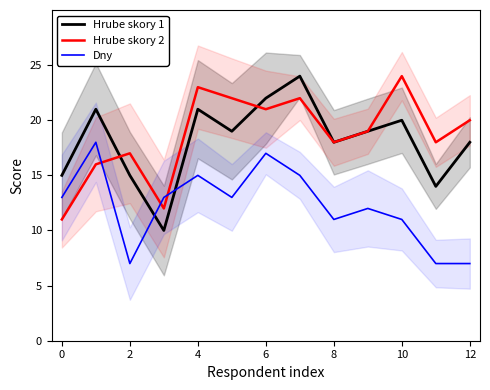

Which series ends up on top after the final intersection of Hrube skory 1 and Dny?

Hrube skory 1